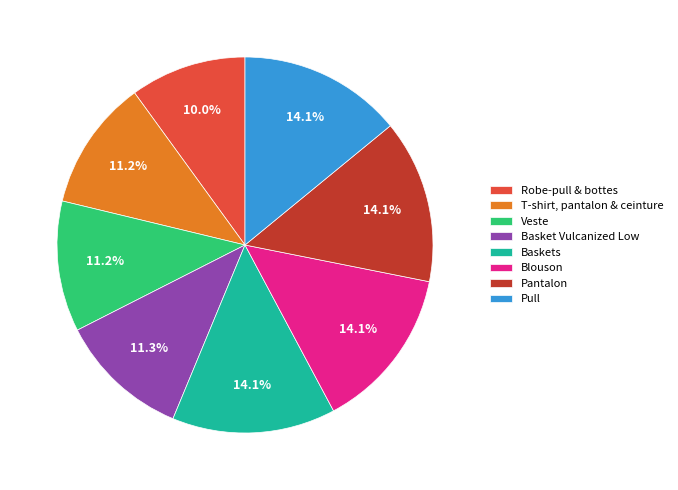

Combined, do Basket Vulcanized Low and Baskets account for over 50%?

No